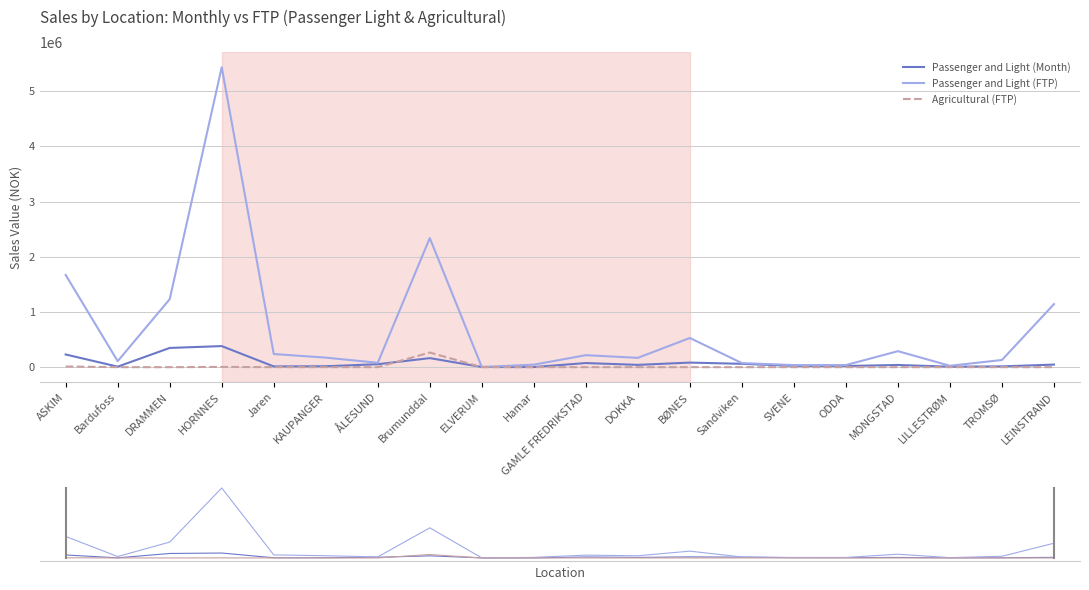

What are all the series names shown in the legend?

Passenger and Light (Month), Passenger and Light (FTP), Agricultural (FTP)